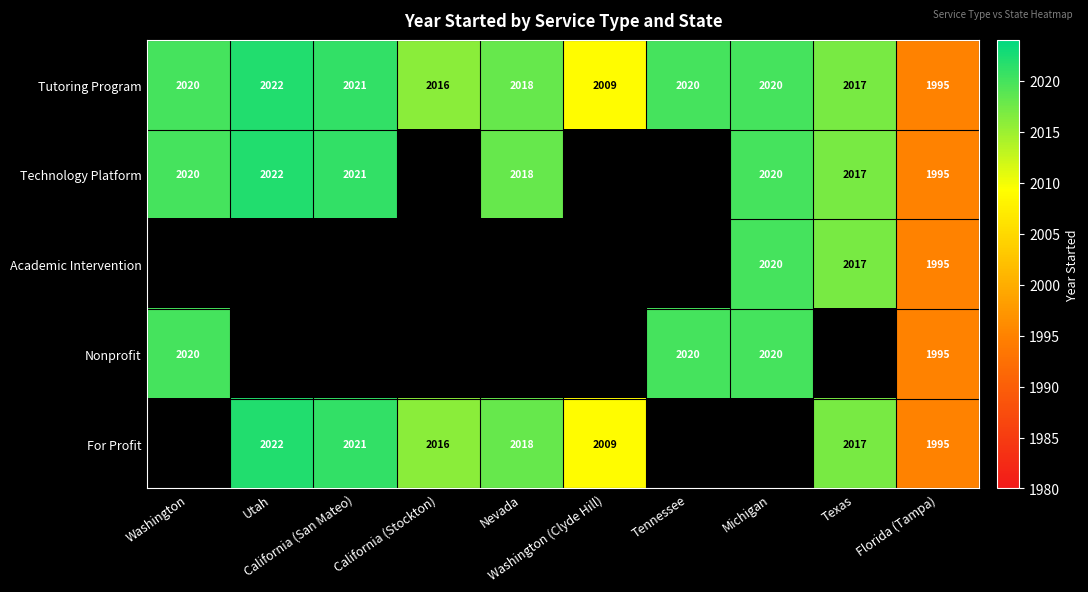

The Technology Platform series shows 910.1 at Florida (Tampa). True or false?

False